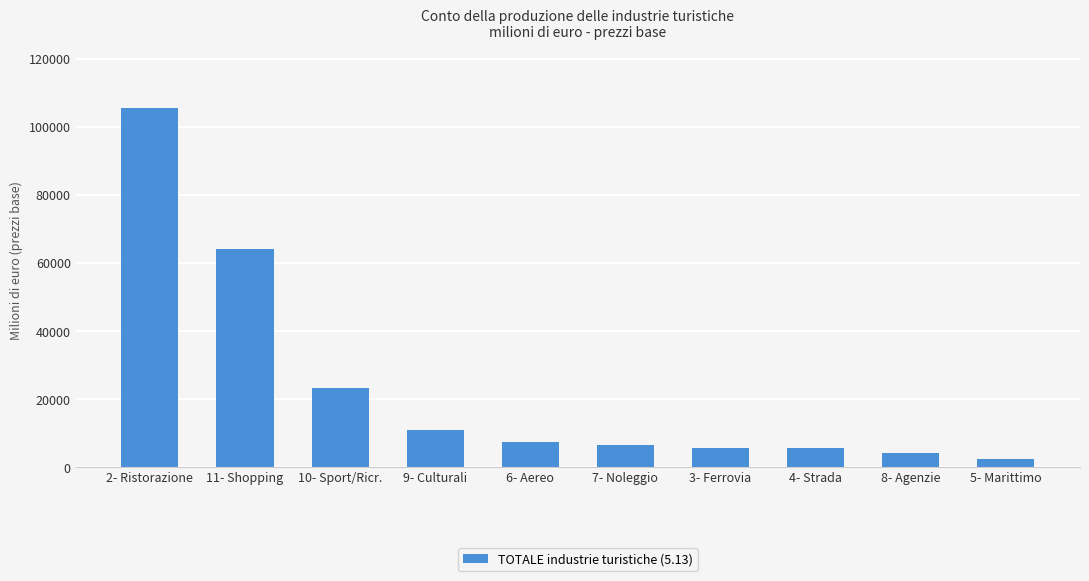

Between 5- Marittimo and 11- Shopping, which is larger?

11- Shopping